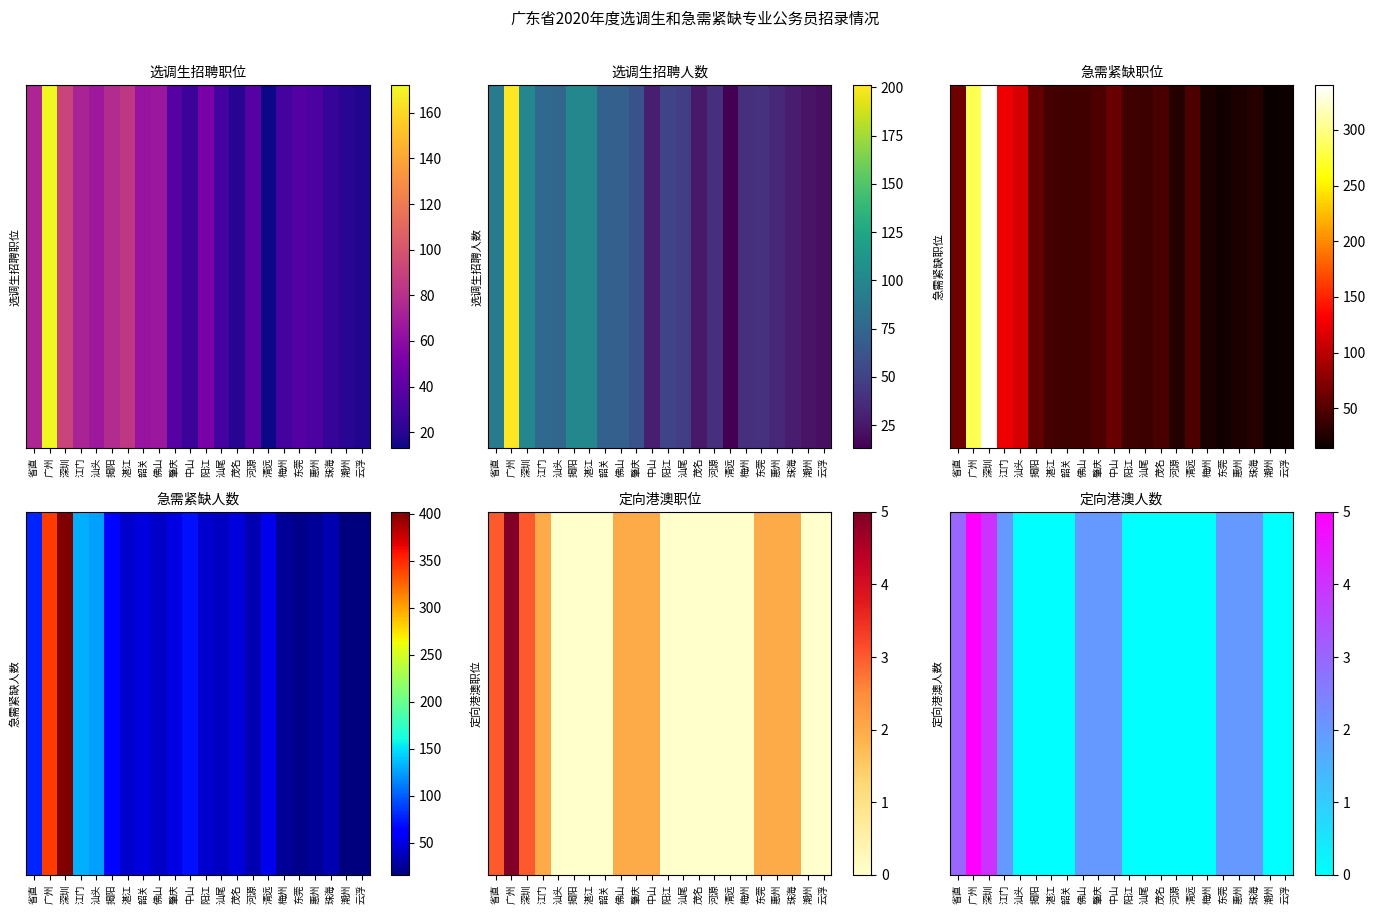

What is the sum of all values?

26